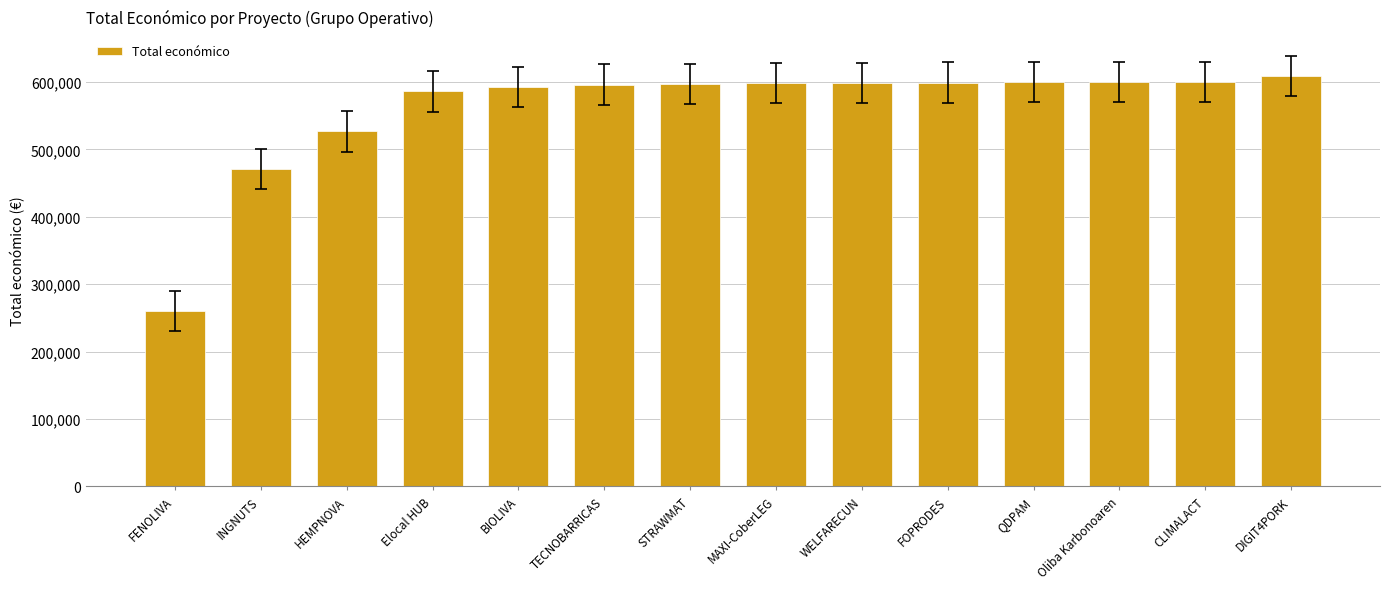

What is the ratio of the value at QDPAM to the value at WELFARECUN?

1.0